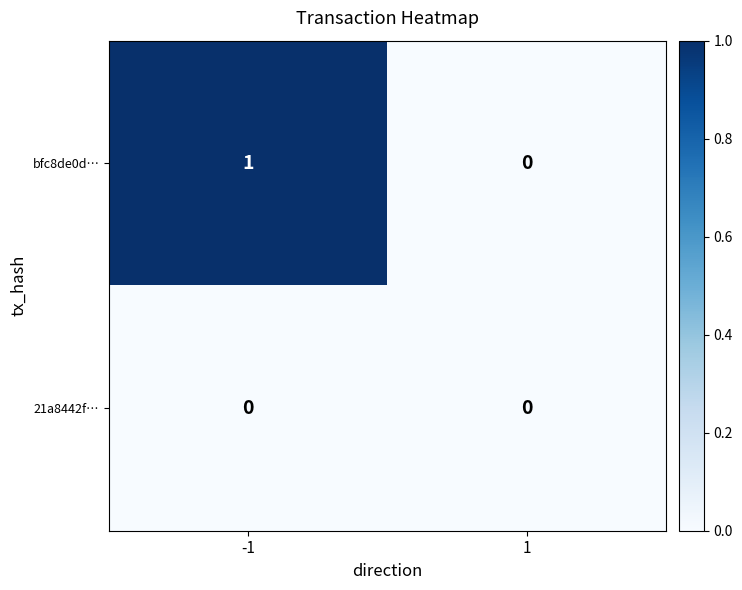

Where is 21a8442f… nearest to the value 0?

-1